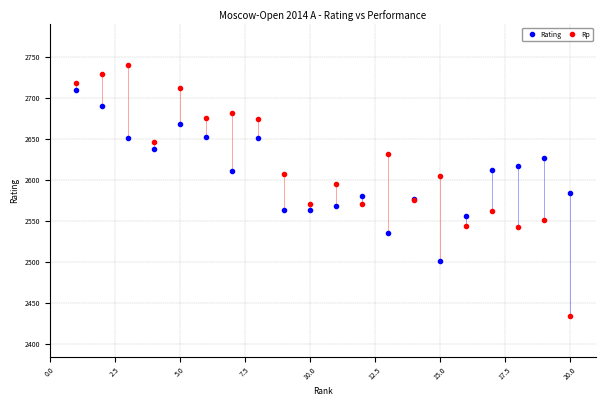

What is the lowest value of the Rp series?

2435